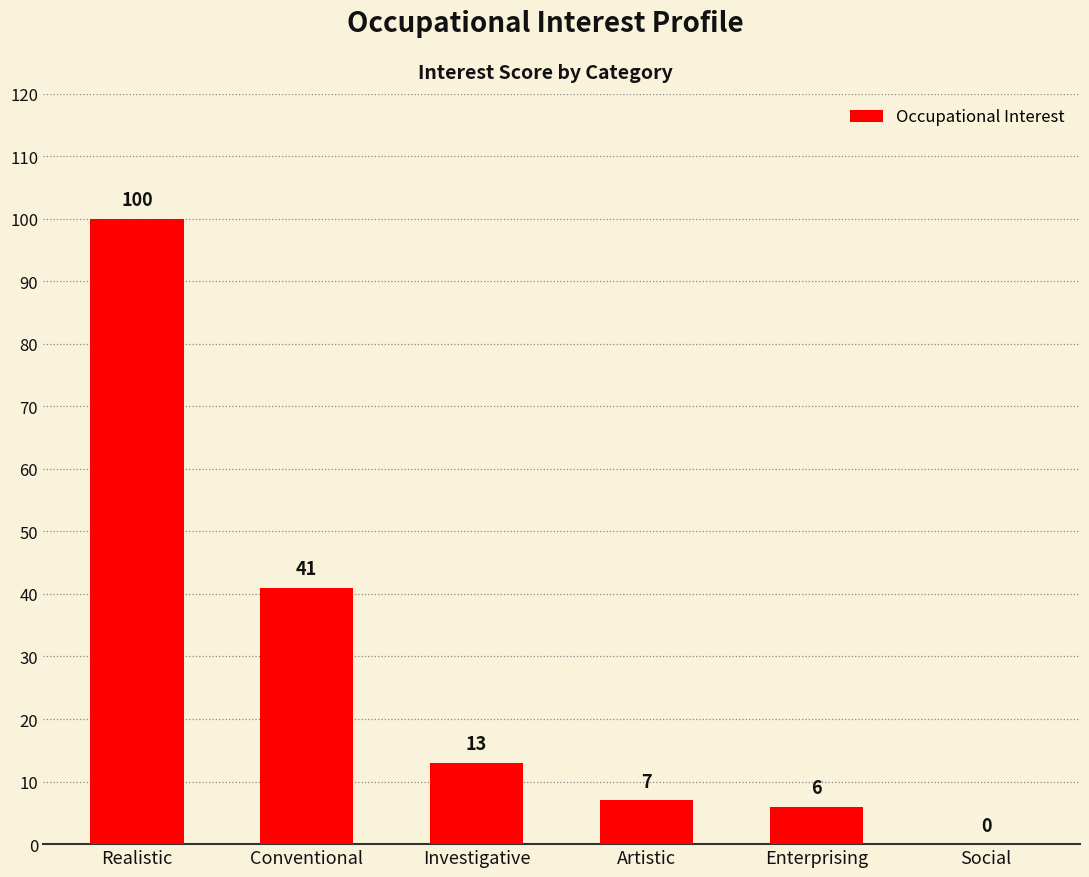

Count the number of categories in the chart.

6